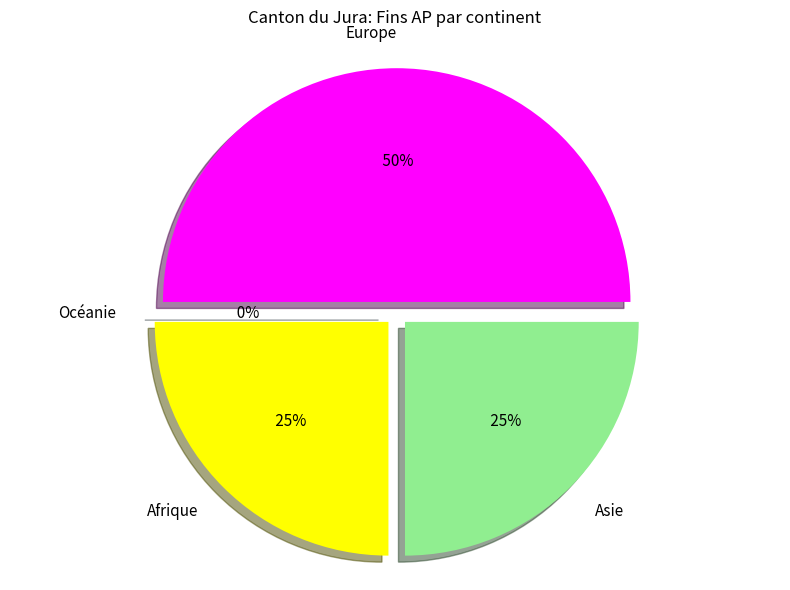

Is there any slice that represents more than half of the pie?

No